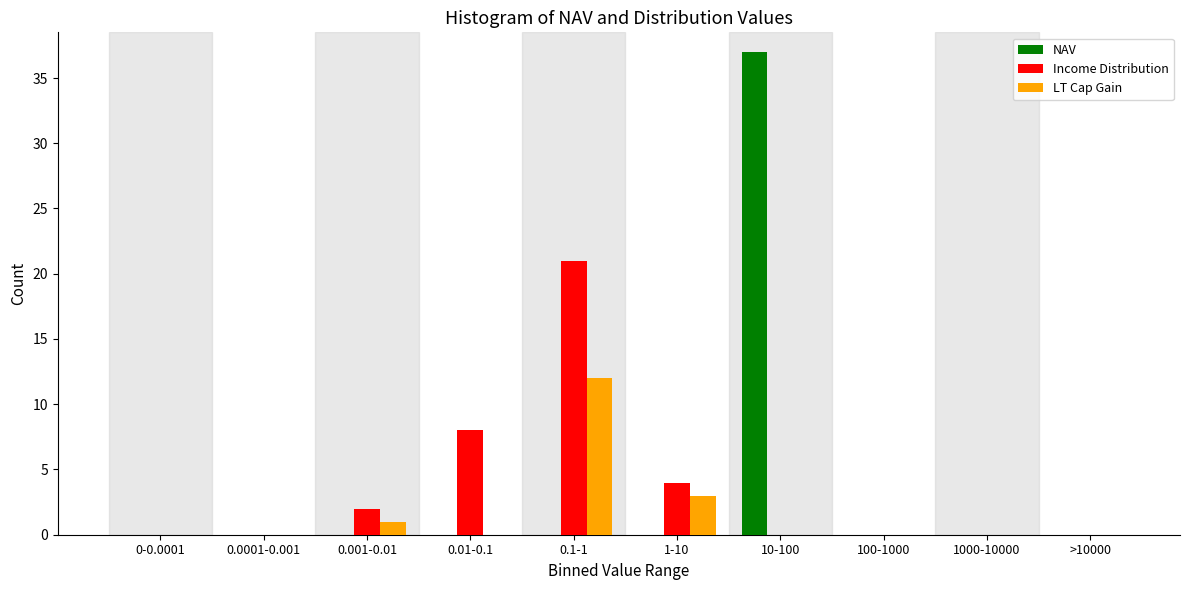

Reading left to right, transcribe all the data shown in this chart.

NAV: 0-0.0001=0	0.0001-0.001=0	0.001-0.01=0	0.01-0.1=0	0.1-1=0	1-10=0	10-100=37	100-1000=0	1000-10000=0	>10000=0
Income Distribution: 0-0.0001=0	0.0001-0.001=0	0.001-0.01=2	0.01-0.1=8	0.1-1=21	1-10=4	10-100=0	100-1000=0	1000-10000=0	>10000=0
LT Cap Gain: 0-0.0001=0	0.0001-0.001=0	0.001-0.01=1	0.01-0.1=0	0.1-1=12	1-10=3	10-100=0	100-1000=0	1000-10000=0	>10000=0